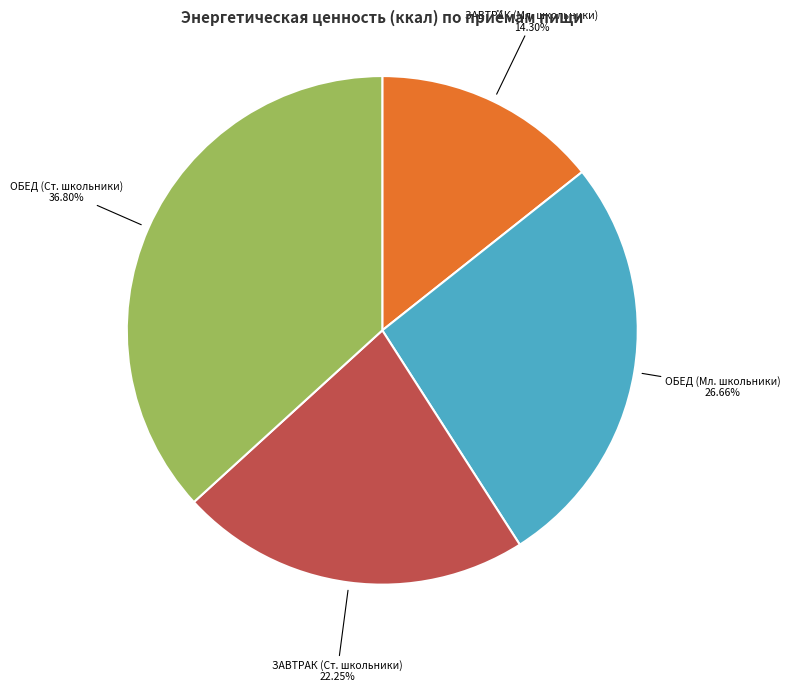

To the nearest percent, what is the average slice percentage?

25%